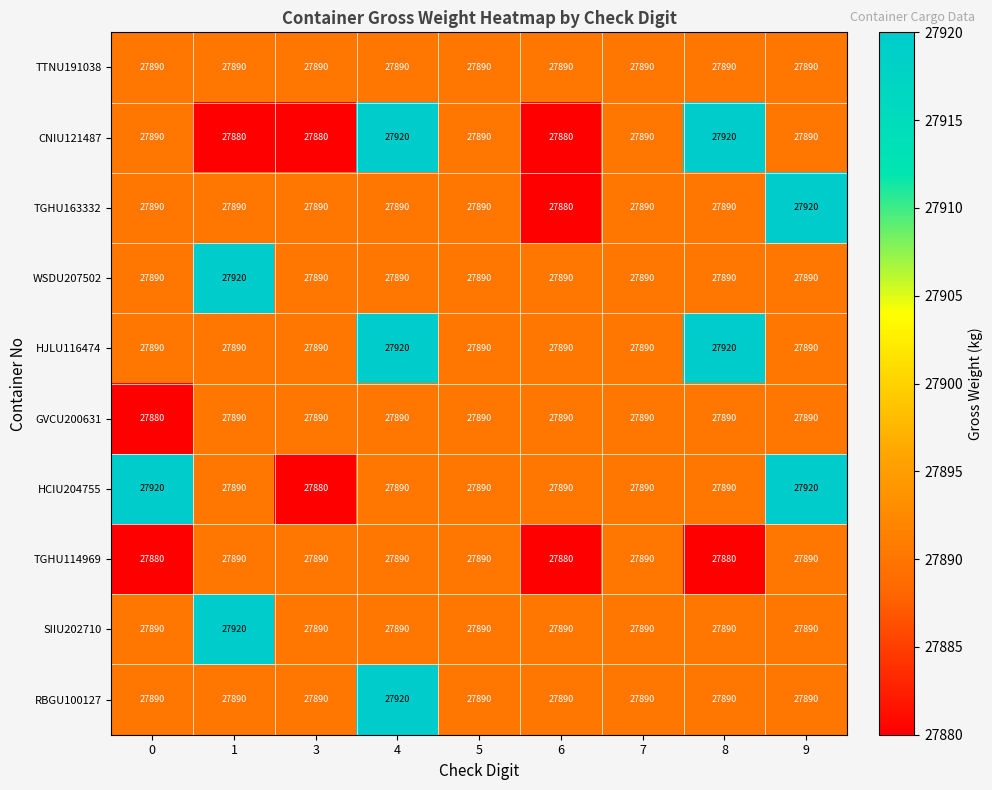

How many series are shown in this chart?

10